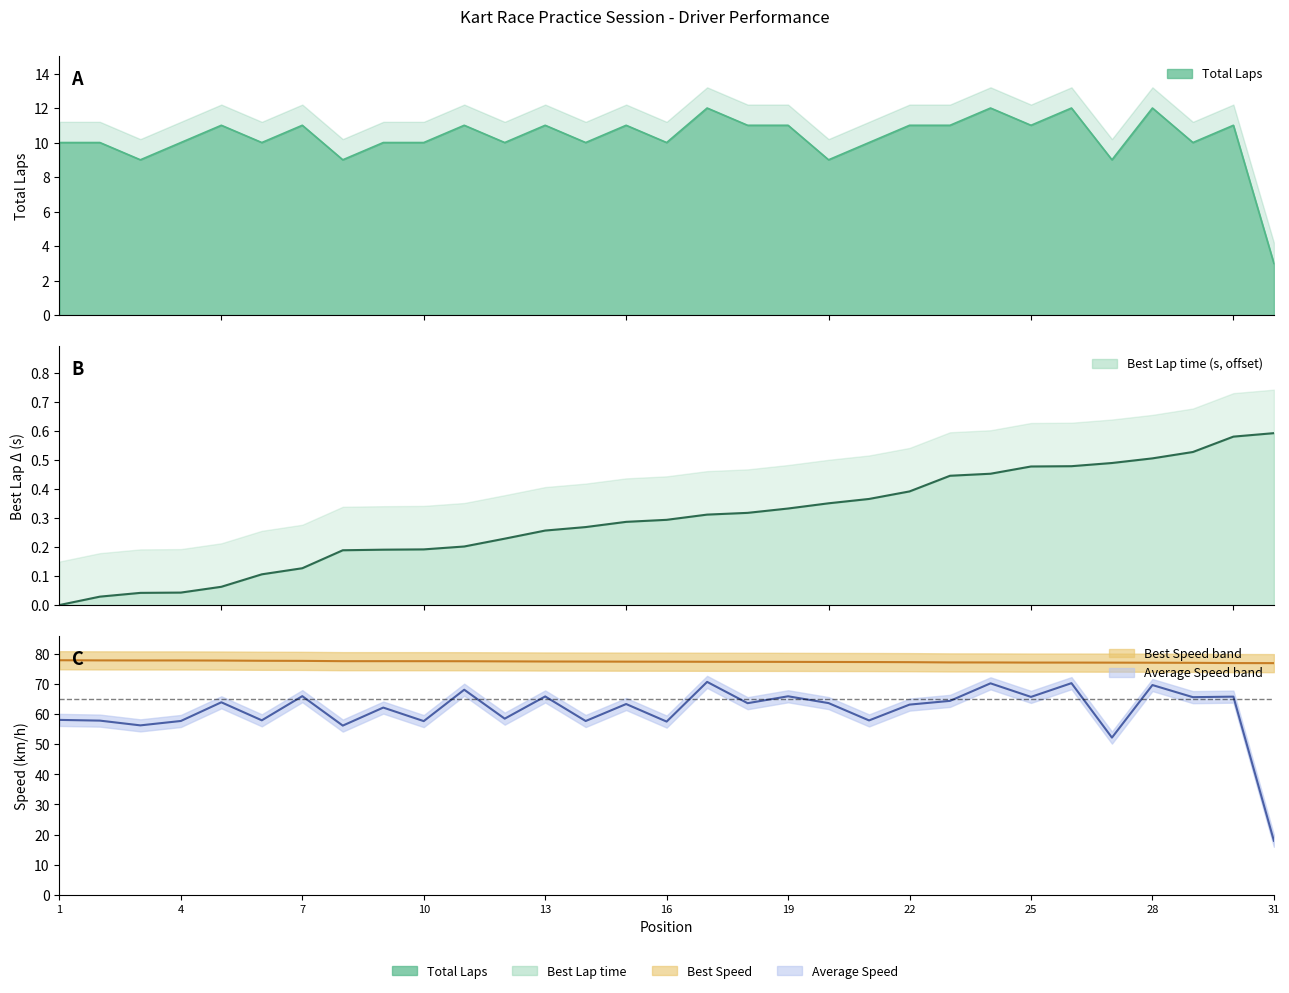

Where is the first local maximum for Total Laps?

5